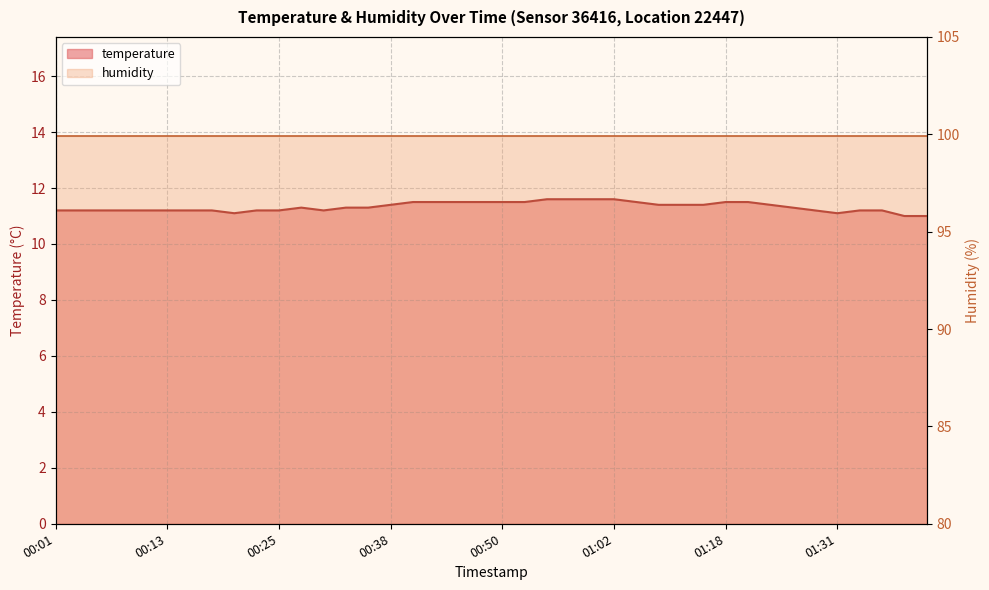

True or false: the data has more than 2 interior local peaks.

False